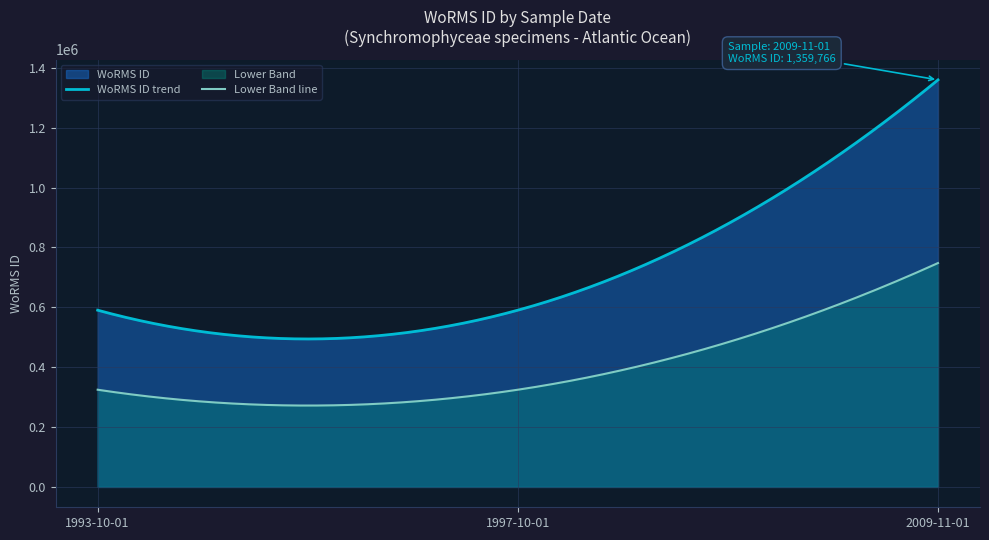

What is the difference between the maximum and minimum values?

769334